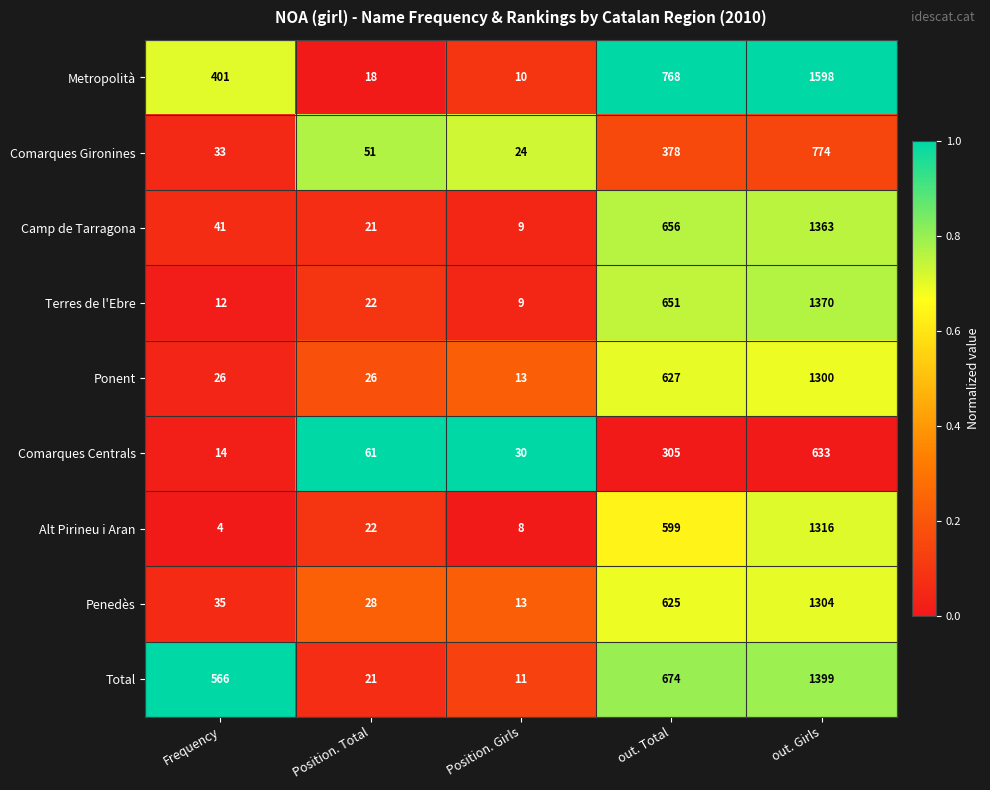

Rank the categories by Comarques Gironines value from lowest to highest.

Position. Girls, Frequency, Position. Total, out. Total, out. Girls